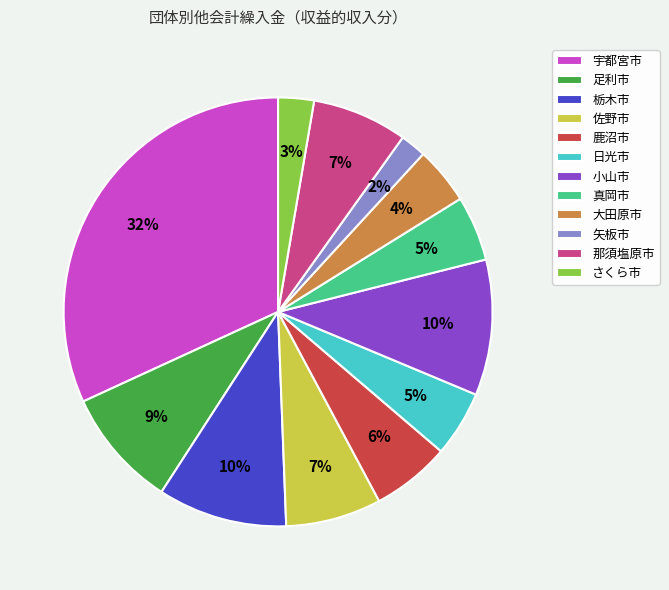

Is there a majority slice in this chart?

No